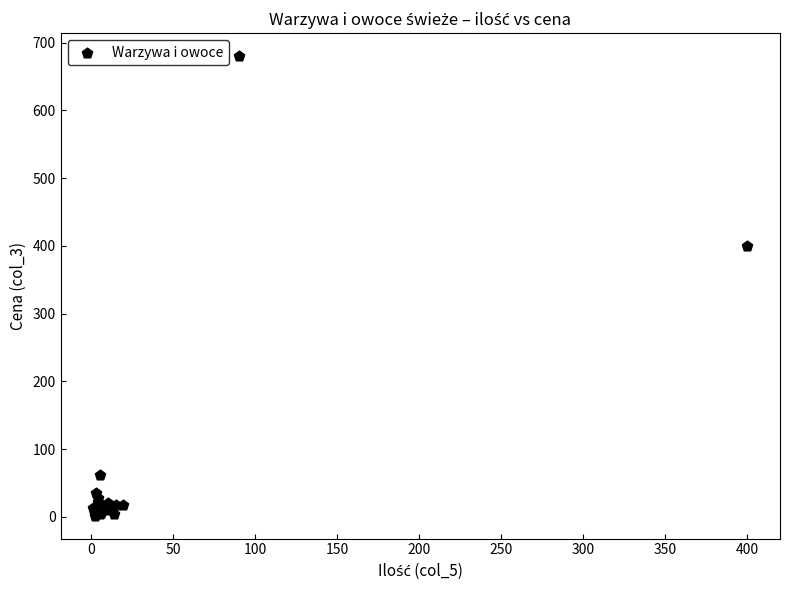

What Y value in the scatter plot is closest to 341?

400.0